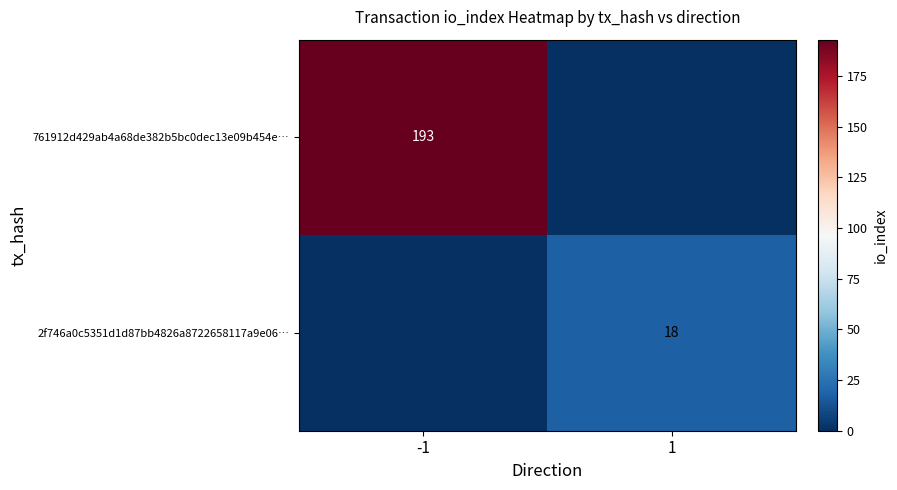

The value of 761912d429ab4a68de382b5bc0dec13e09b454e… at -1 is 58. True or false?

False